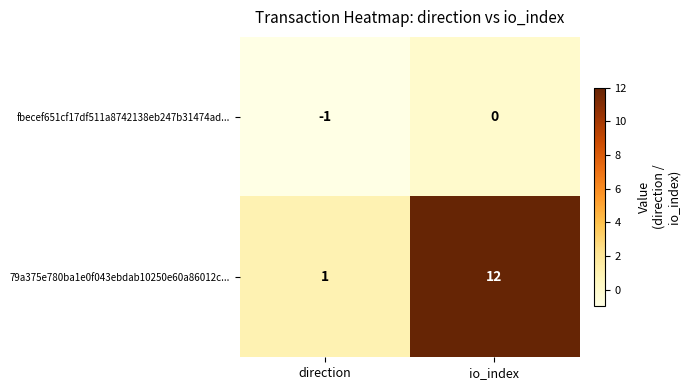

At how many categories does at least one series exceed 4?

1